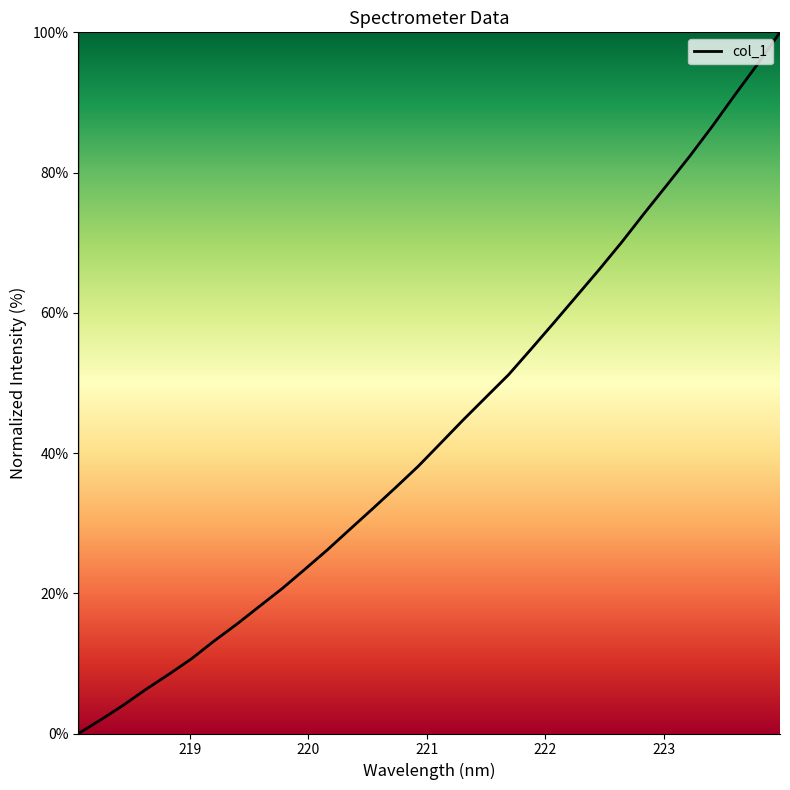

Does the chart have visible grid lines?

No